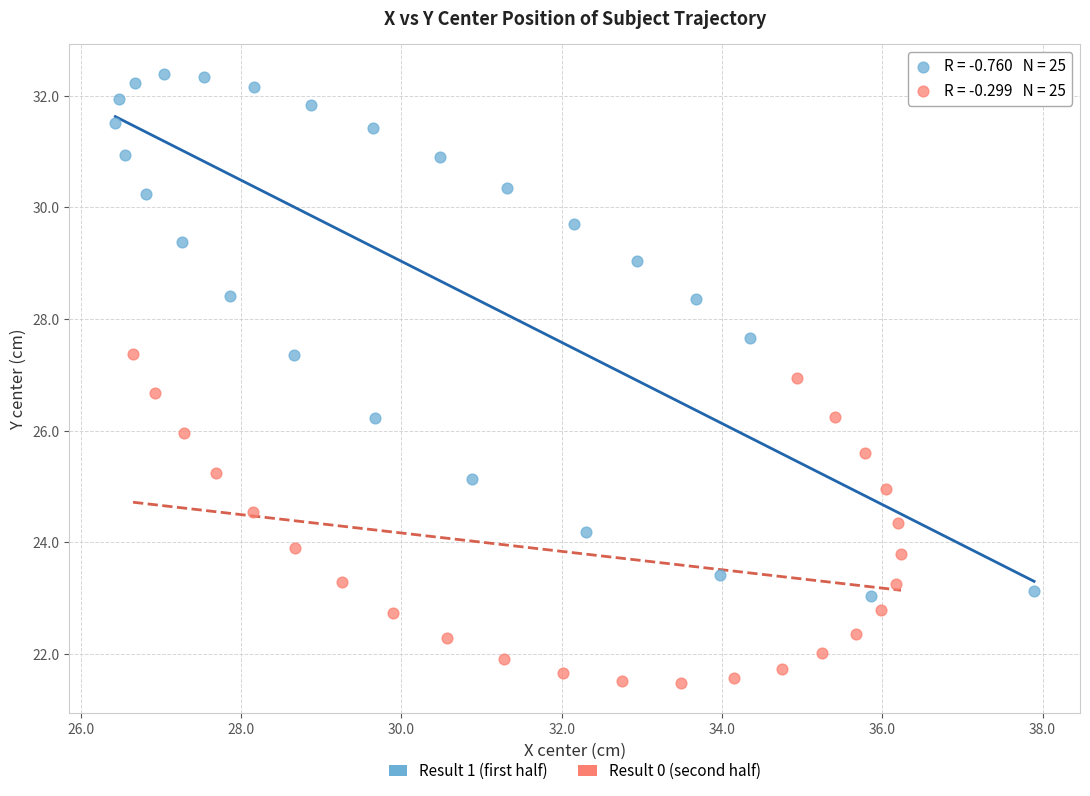

What are all the series names shown in the legend?

Result 1 (first half), Result 0 (second half)